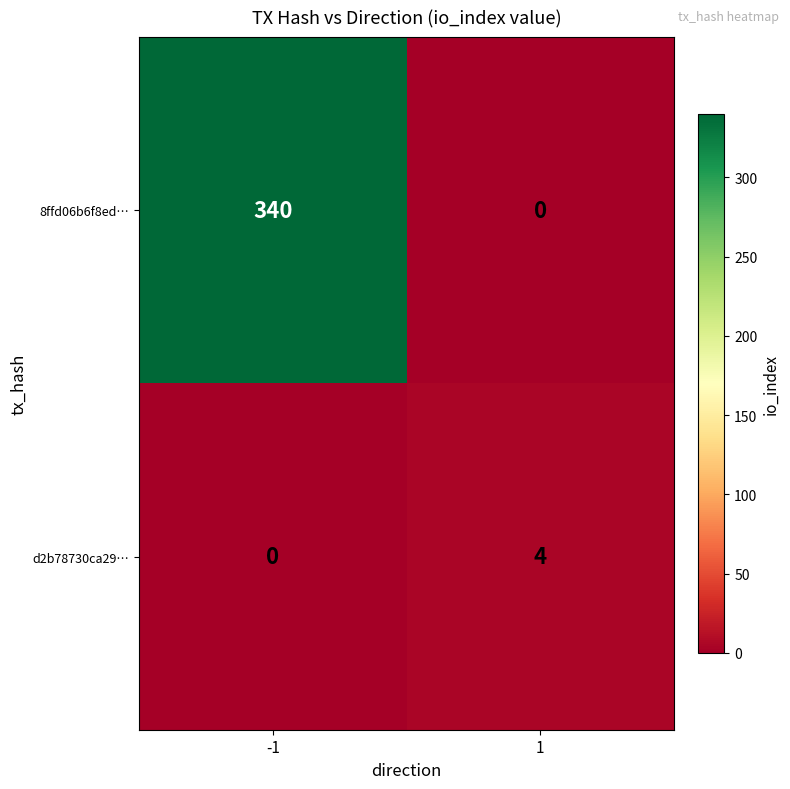

What is the spread (max minus min) of values at 1?

4